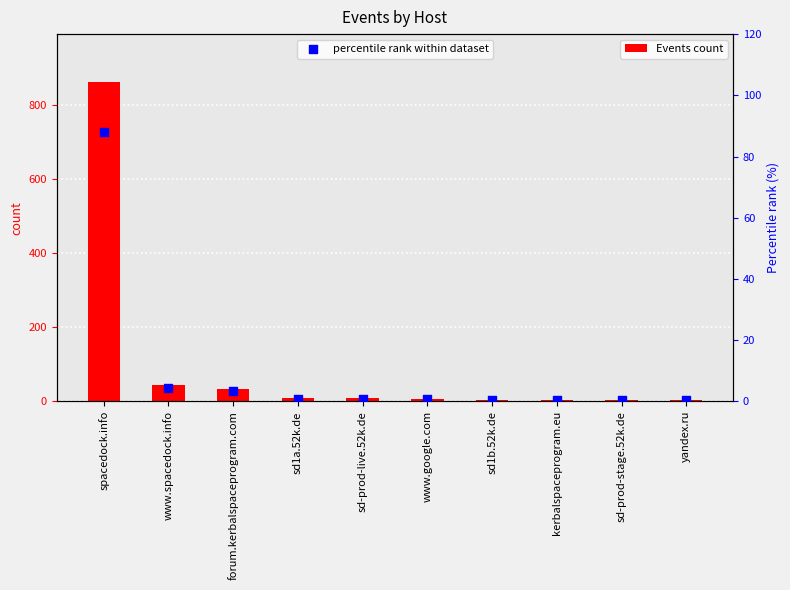

At which category is the sum across all series the highest?

spacedock.info